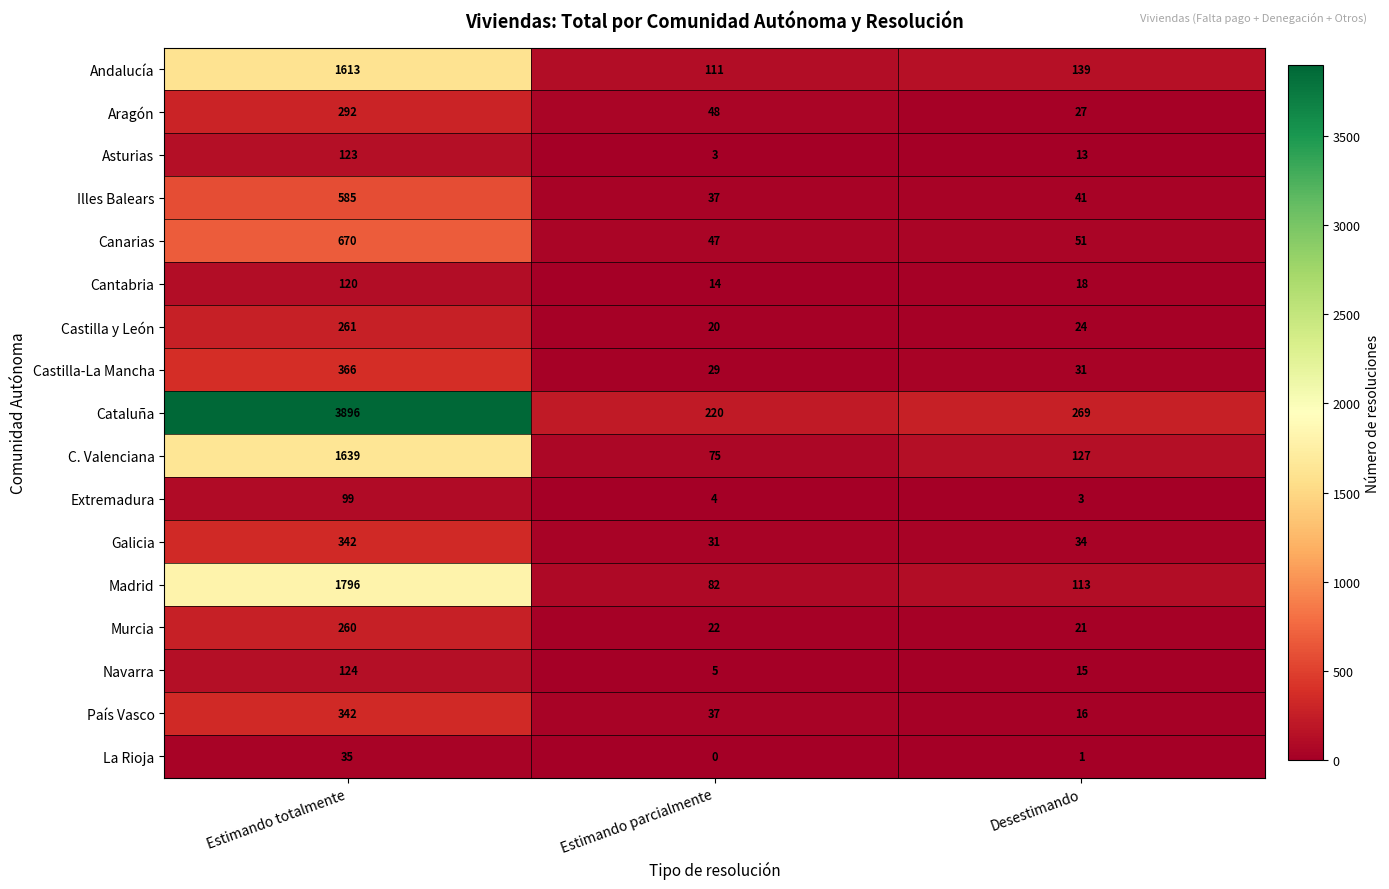

What is the sum of the Galicia values at Estimando totalmente and Desestimando?

376